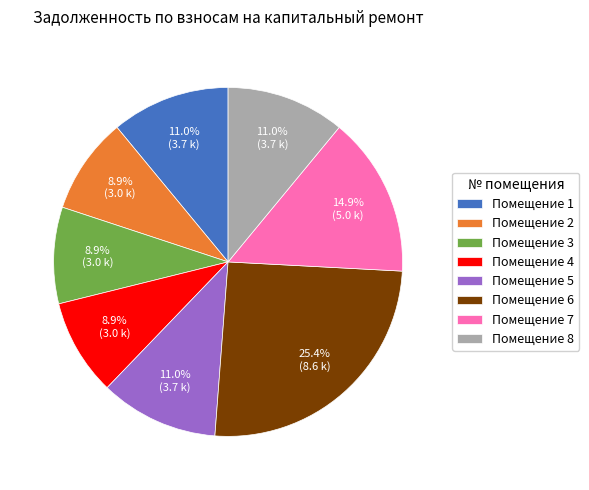

Approximately how many times larger is the value at Помещение 8 compared to Помещение 3?

1.2